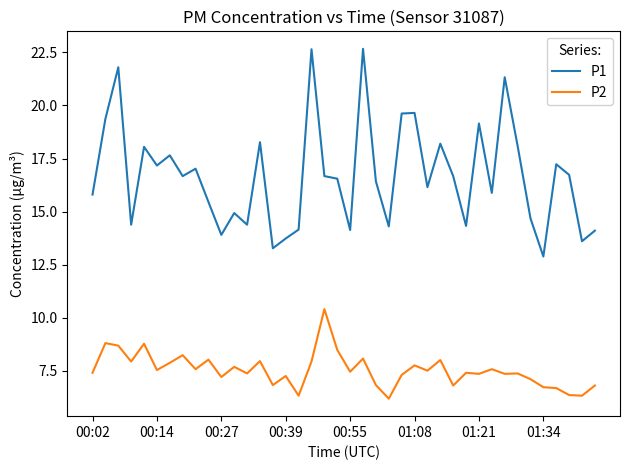

What is the greatest value displayed?

22.7